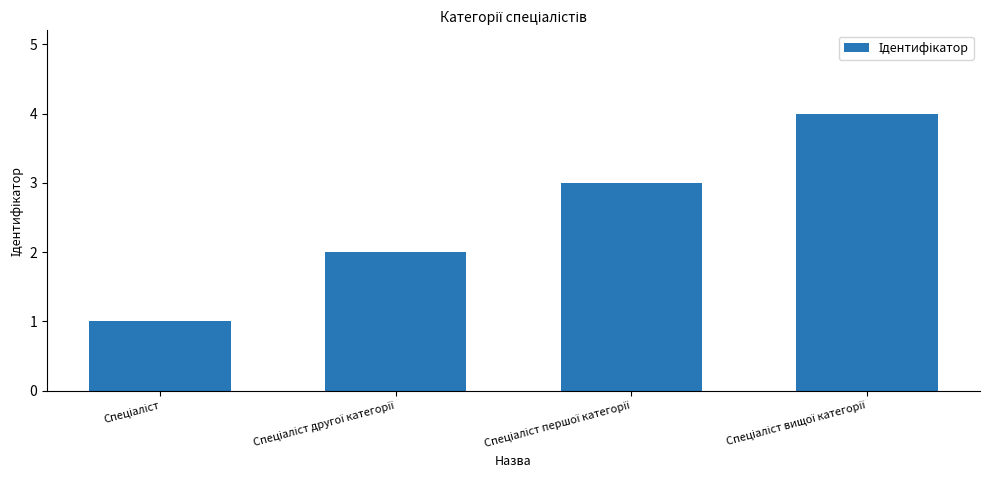

What is the greatest value displayed?

4